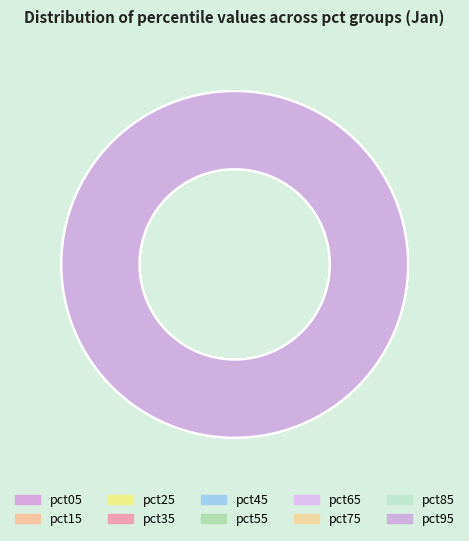

Rank the categories by value from highest to lowest.

pct95, pct85, pct05, pct75, pct65, pct55, pct45, pct35, pct25, pct15